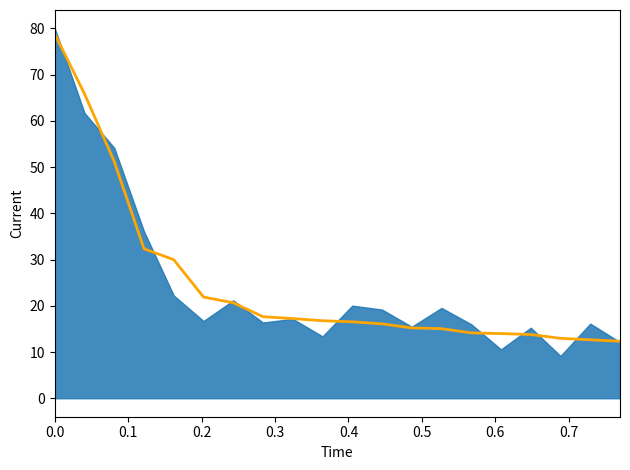

How many values are below 16?

8